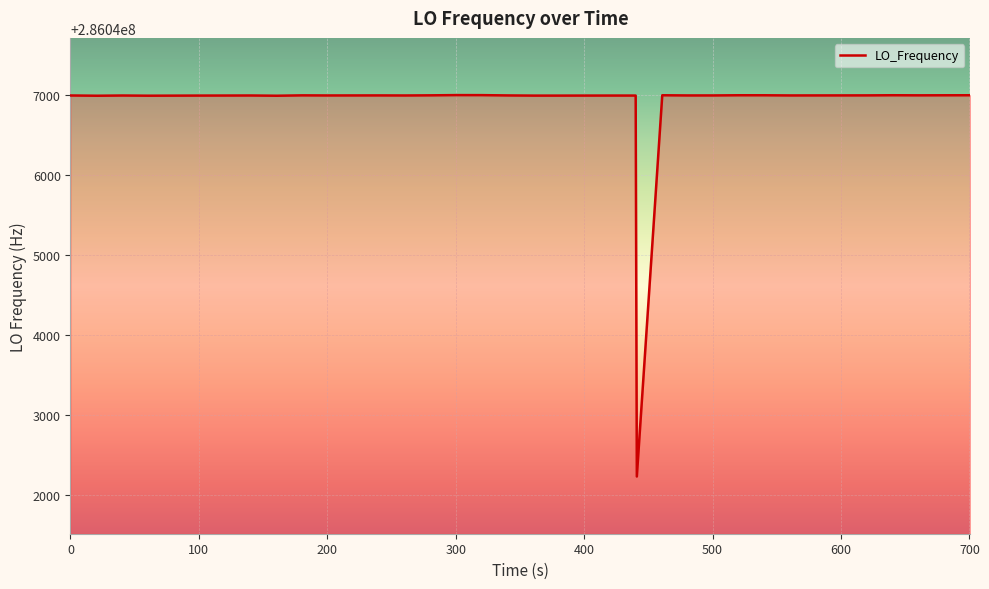

What is the smallest value displayed?

286042236.9